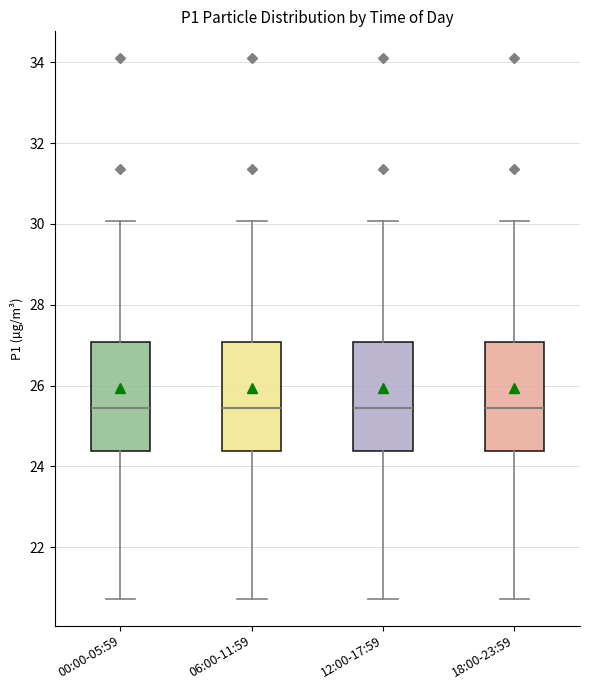

Where does the lower whisker of the box for 12:00-17:59 end on the y-axis? The values are not printed on the chart, so give them approximately, as read against the axis.

20.8